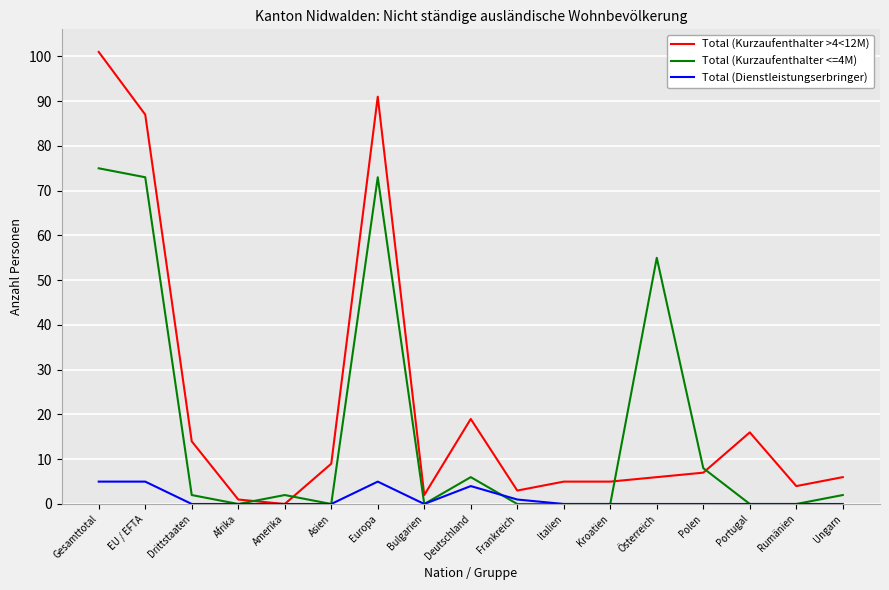

Which series changed the most between Gesamttotal and Portugal?

Total (Kurzaufenthalter >4<12M)